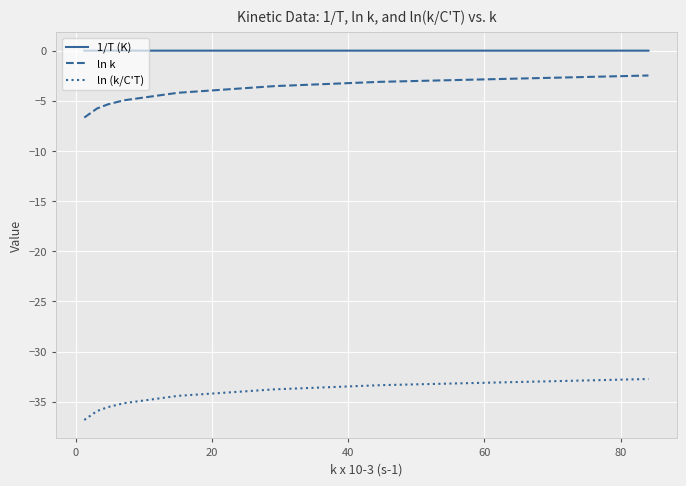

What is the difference between the maximum and minimum values in the ln (k/C'T) series?

4.1